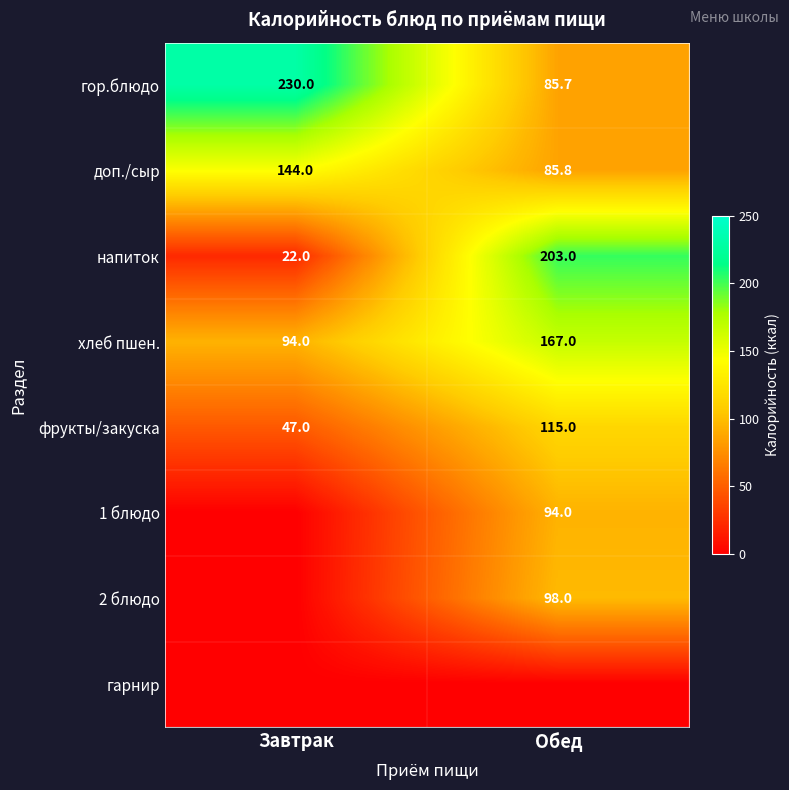

Which category has the highest value in the гор.блюдо series?

Завтрак